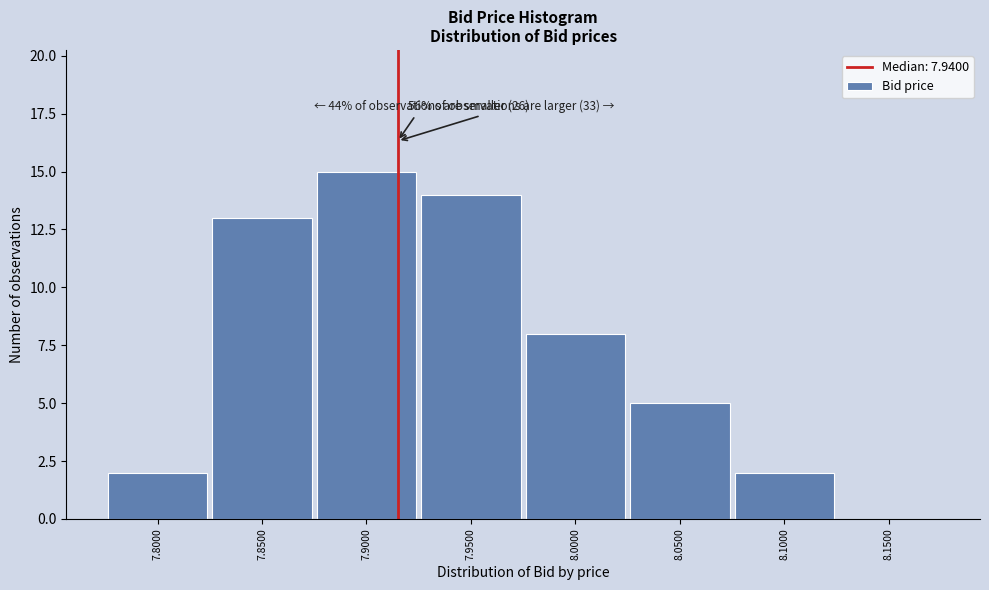

Reading left to right, what are all the values shown in this chart?

7.8000=2	7.8500=13	7.9000=15	7.9500=14	8.0000=8	8.0500=5	8.1000=2	8.1500=0